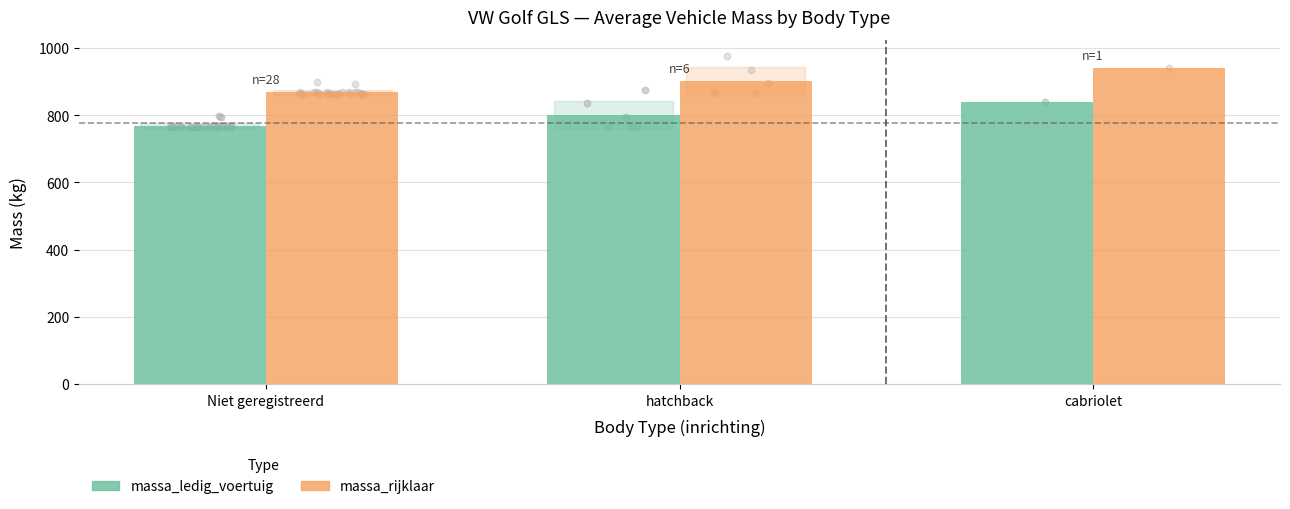

Which series has the widest spread of Y values?

massa_ledig_voertuig